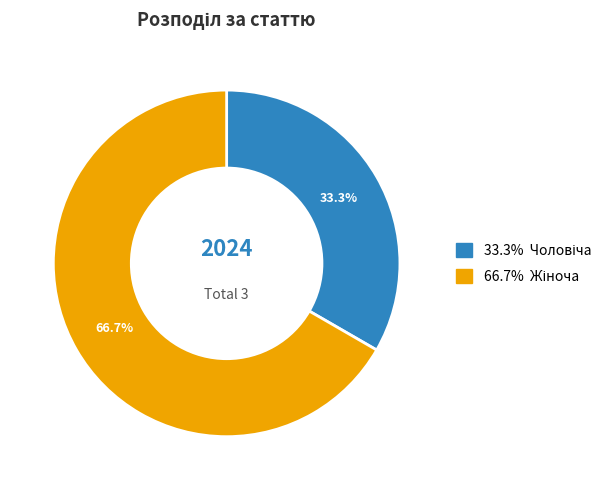

Is there a majority slice in this chart?

Yes